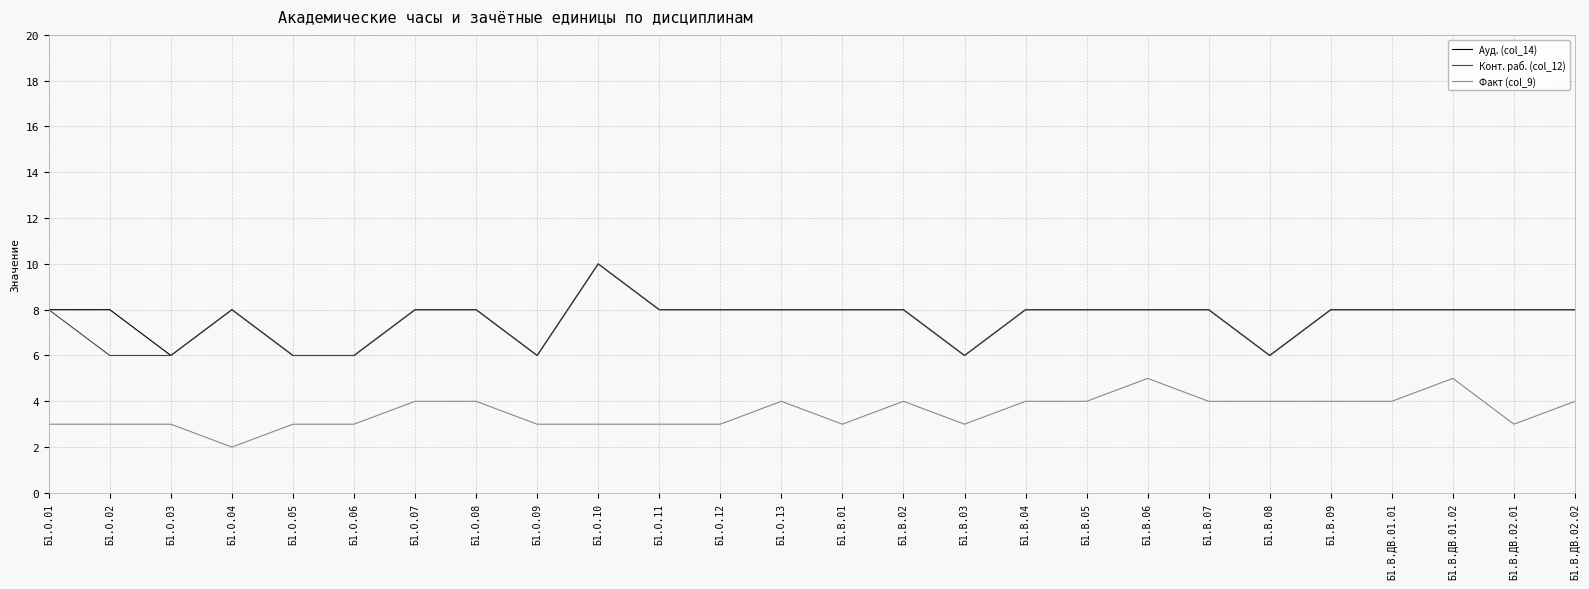

At Б1.О.02, list the series in order from smallest to largest.

Факт (col_9), Конт. раб. (col_12), Ауд. (col_14)